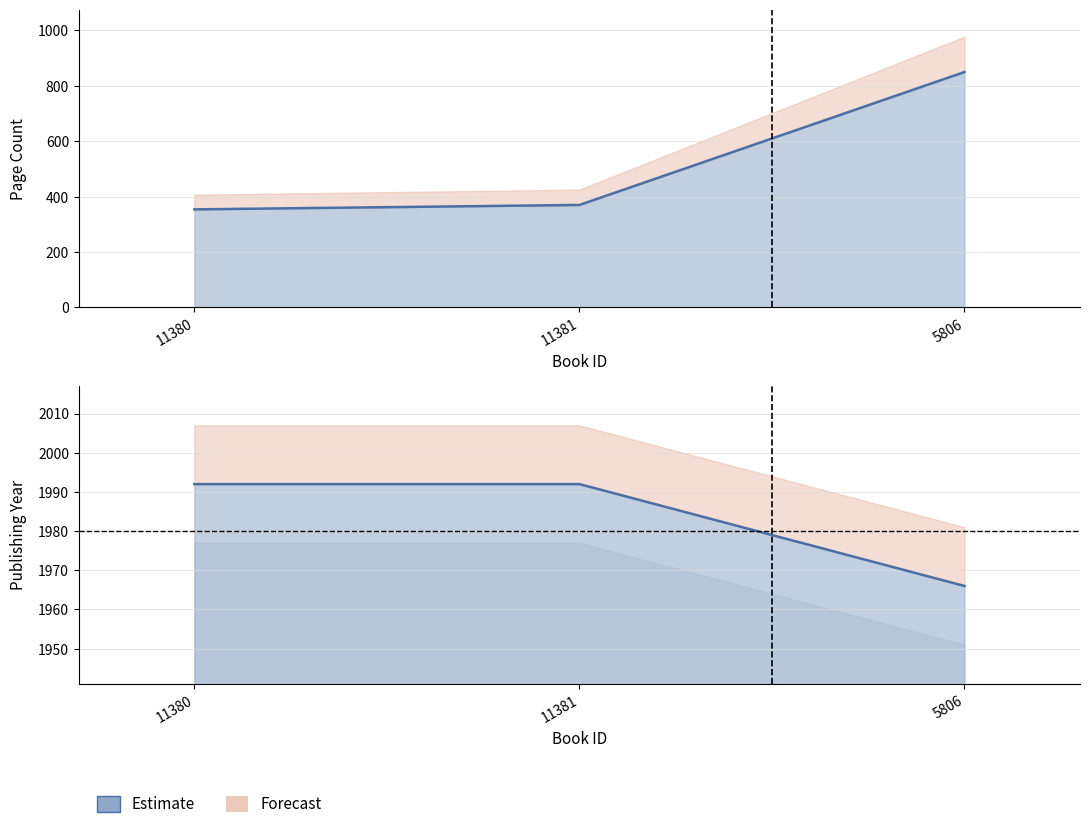

Reading left to right, list all the values displayed in this chart.

pageCount: 11380=354	11381=370	5806=850
publishingYear: 11380=1992	11381=1992	5806=1966